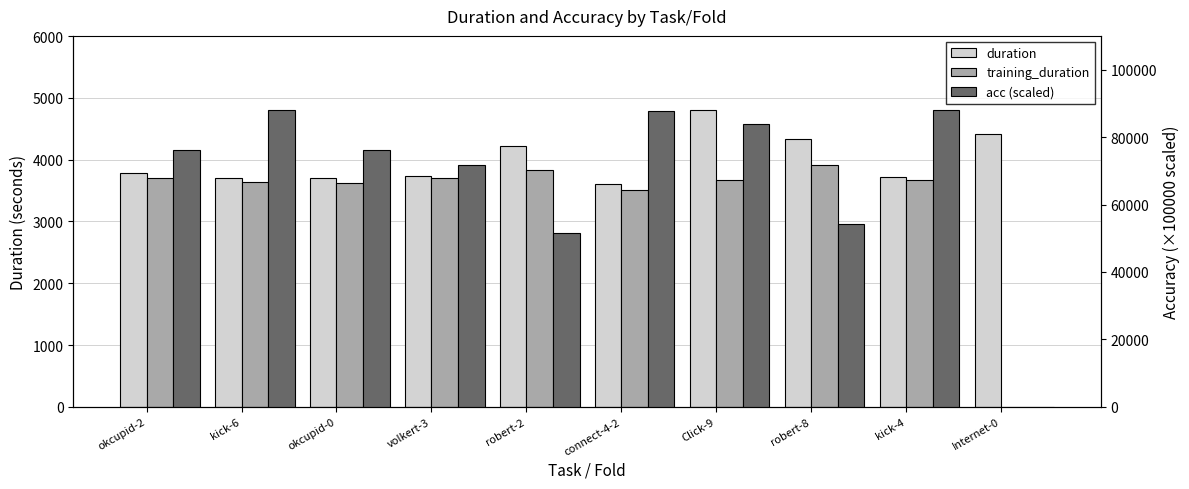

Reading left to right, what are all the values shown in this chart?

duration: okcupid-2=3786.8	kick-6=3706.7	okcupid-0=3702.3	volkert-3=3734.2	robert-2=4225.5	connect-4-2=3605.5	Click-9=4803.1	robert-8=4329.2	kick-4=3727.5	Internet-0=4407.8
training_duration: okcupid-2=3697.2	kick-6=3632.9	okcupid-0=3628.0	volkert-3=3708.8	robert-2=3838.3	connect-4-2=3507.1	Click-9=3677.4	robert-8=3910.7	kick-4=3672.1	Internet-0=0.0
acc (scaled): okcupid-2=76176.4	kick-6=87941.9	okcupid-0=76294.5	volkert-3=71874.5	robert-2=51700.0	connect-4-2=87759.0	Click-9=83900.9	robert-8=54100.0	kick-4=88037.8	Internet-0=0.0